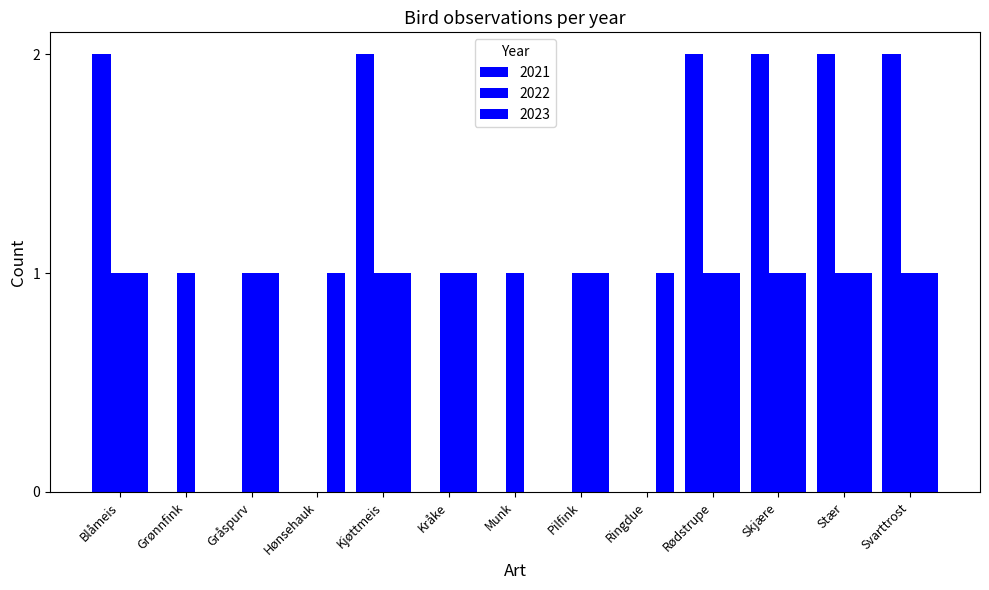

What value does the 2022 series have at Stær?

1